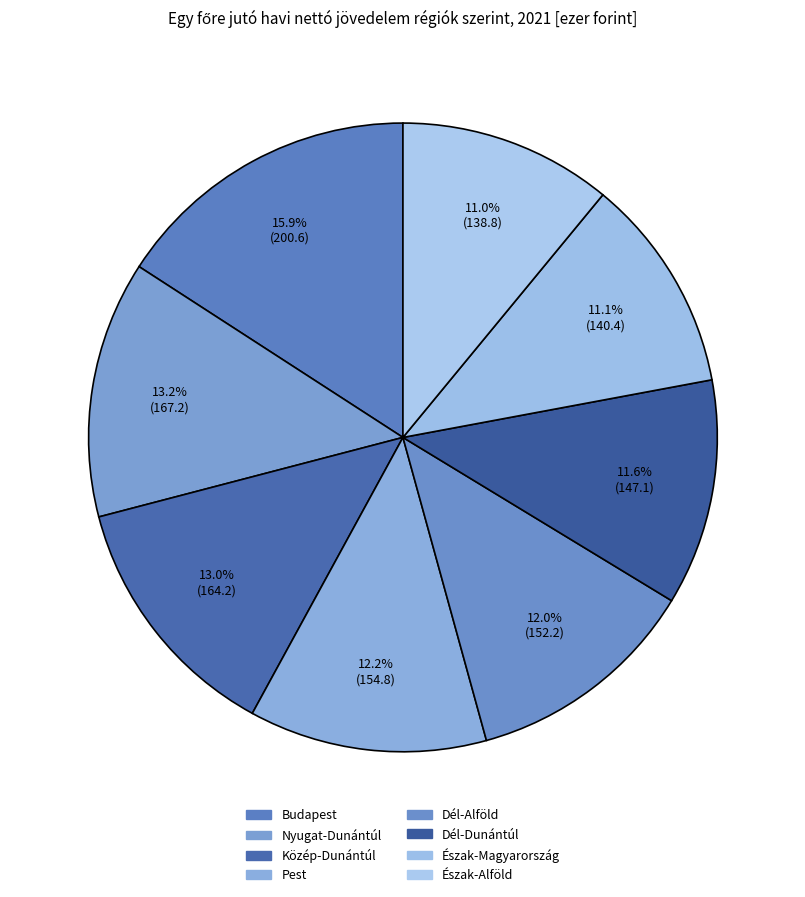

Count the number of slices in the pie.

8